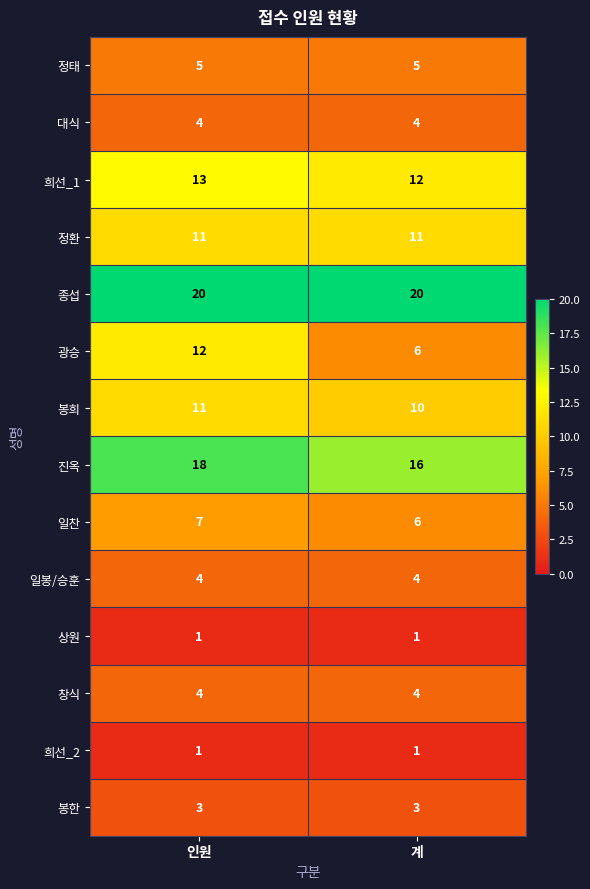

What is the difference between the maximum and minimum values in the 광승 series?

6